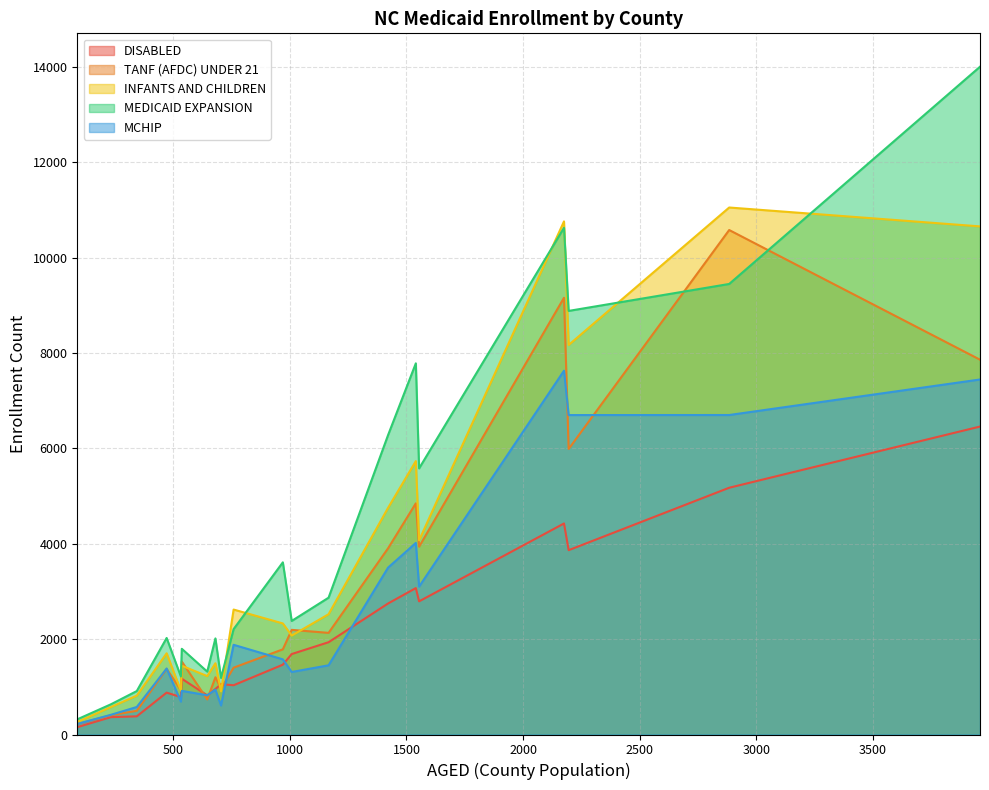

After their last crossing, which series has the higher values: MEDICAID EXPANSION or TANF (AFDC) UNDER 21?

MEDICAID EXPANSION